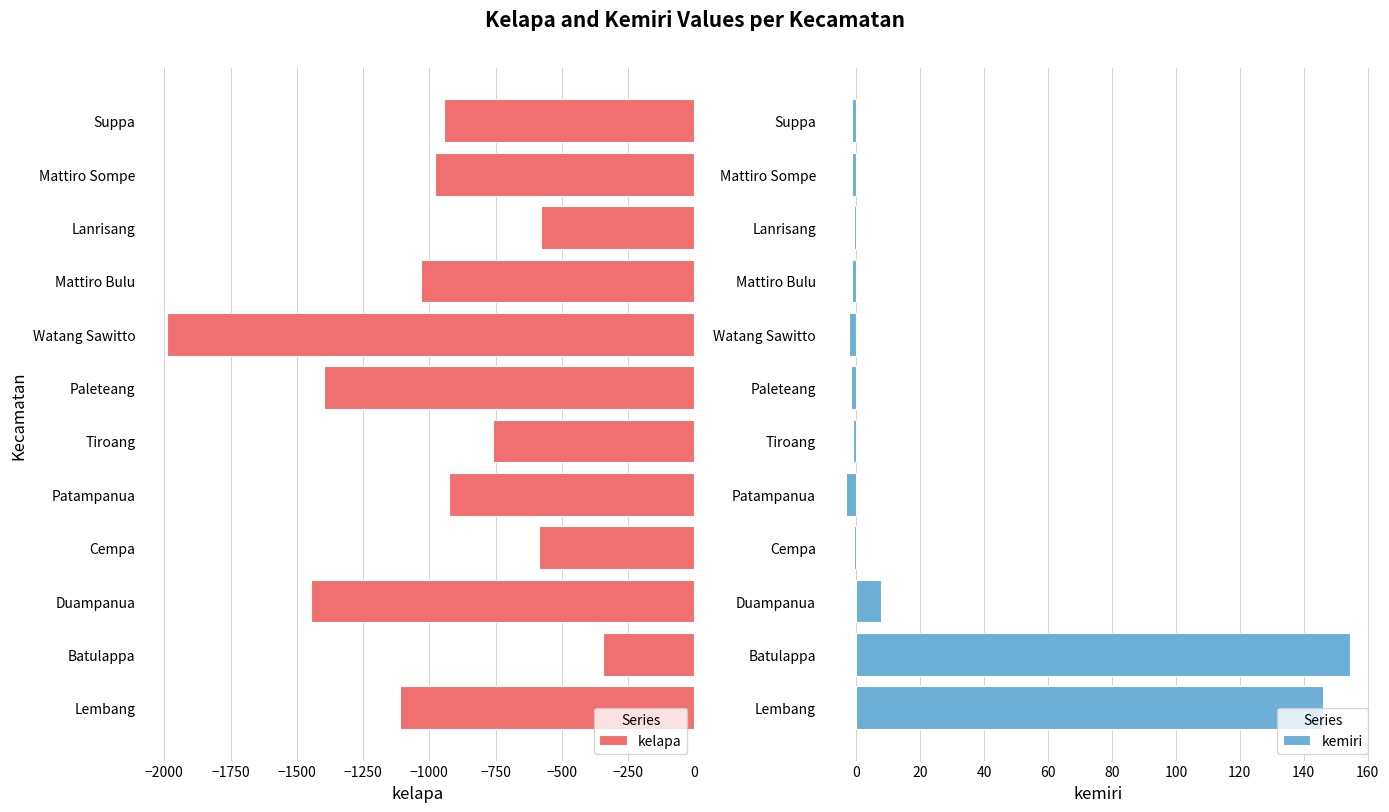

What is the lowest value of the kelapa series?

-1991.3